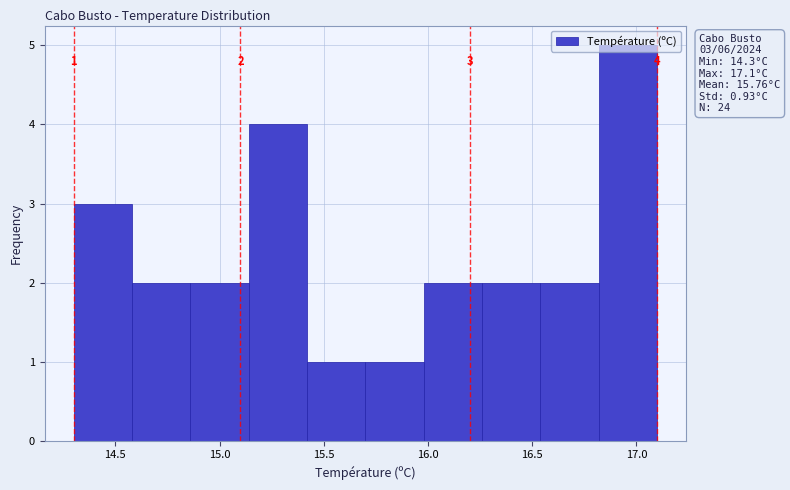

Over which range of the x-axis is the bar tallest?

16.82 to 17.10